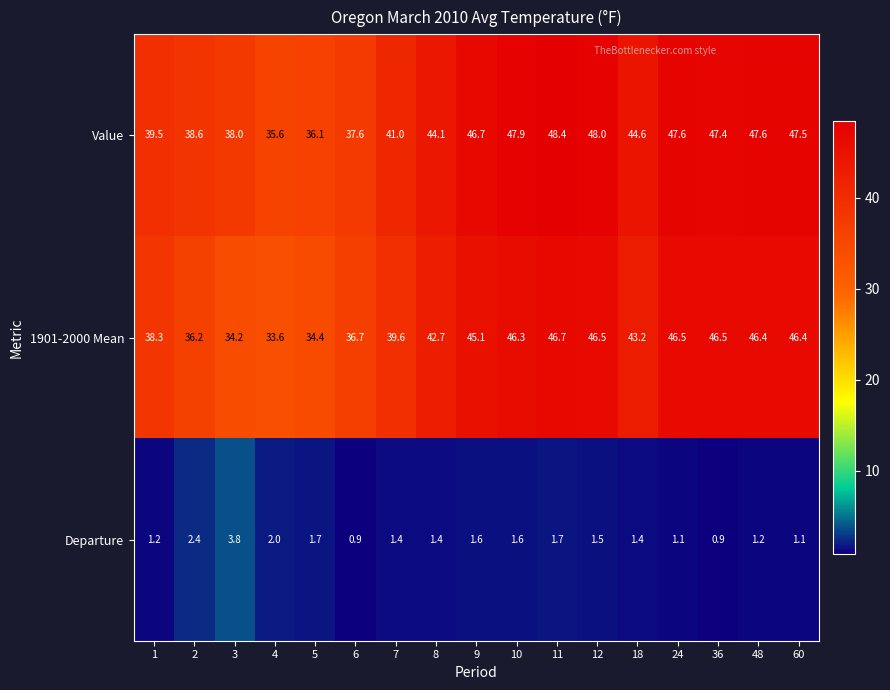

What is the sum of all Departure values?

26.9